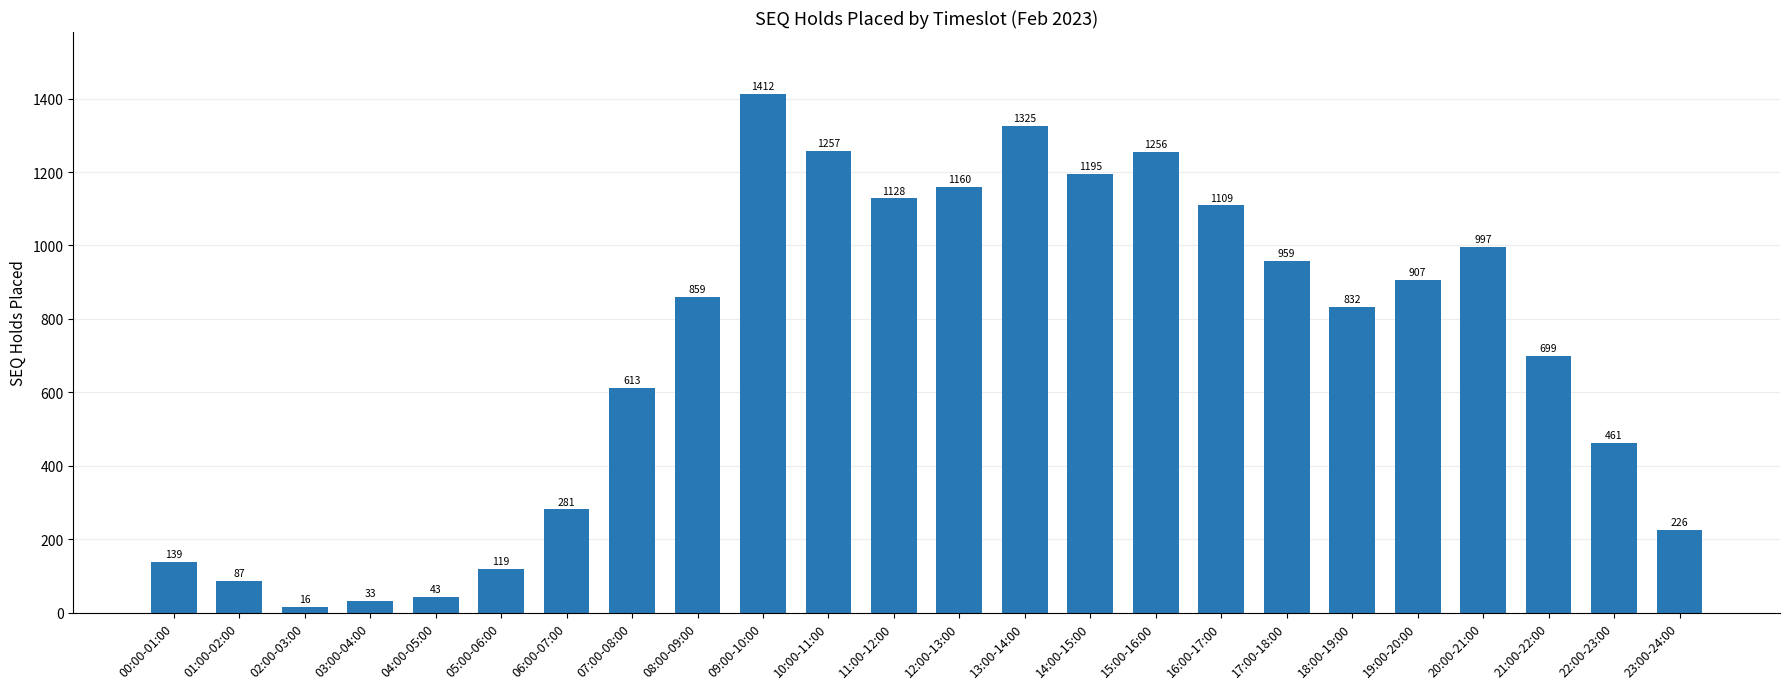

What is the greatest value displayed?

1412